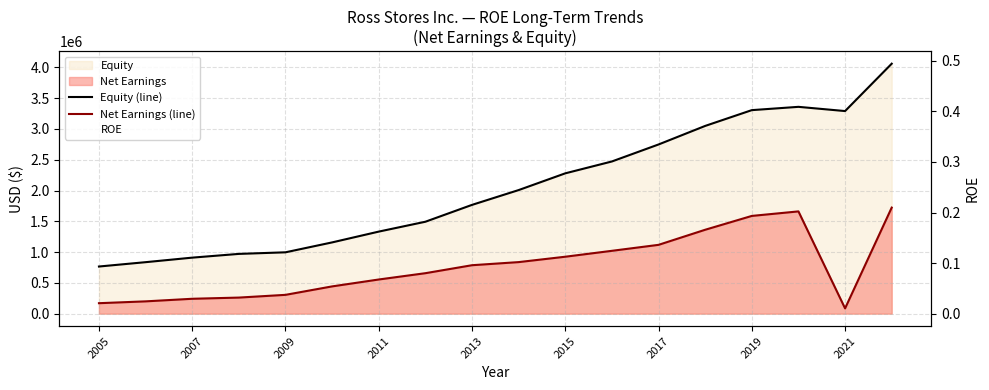

True or false: ROE has a value of 0.3 at 2009.

True